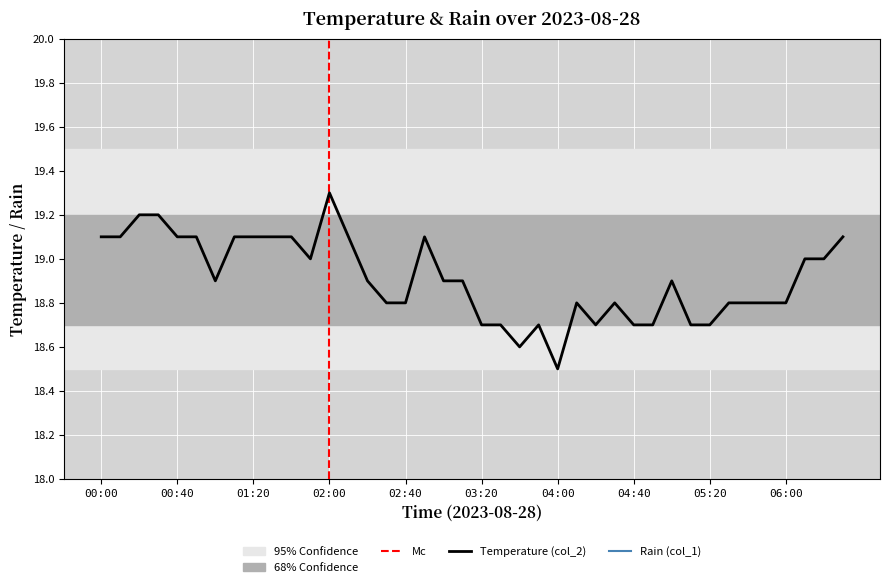

Reading left to right, what are all the values shown in this chart?

00:00=19.1	00:10=19.1	00:20=19.2	00:30=19.2	00:40=19.1	00:50=19.1	01:00=18.9	01:10=19.1	01:20=19.1	01:30=19.1	01:40=19.1	01:50=19.0	02:00=19.3	02:10=19.1	02:20=18.9	02:30=18.8	02:40=18.8	02:50=19.1	03:00=18.9	03:10=18.9	03:20=18.7	03:30=18.7	03:40=18.6	03:50=18.7	04:00=18.5	04:10=18.8	04:20=18.7	04:30=18.8	04:40=18.7	04:50=18.7	05:00=18.9	05:10=18.7	05:20=18.7	05:30=18.8	05:40=18.8	05:50=18.8	06:00=18.8	06:10=19.0	06:20=19.0	06:30=19.1